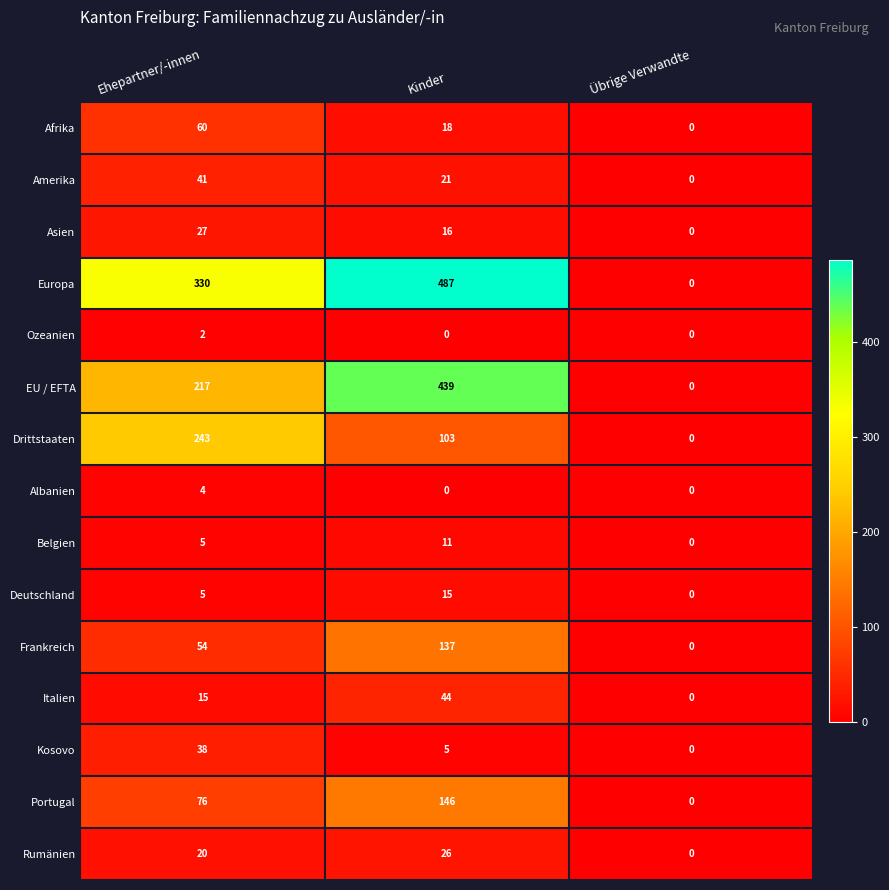

At how many categories does at least one series exceed 254?

2